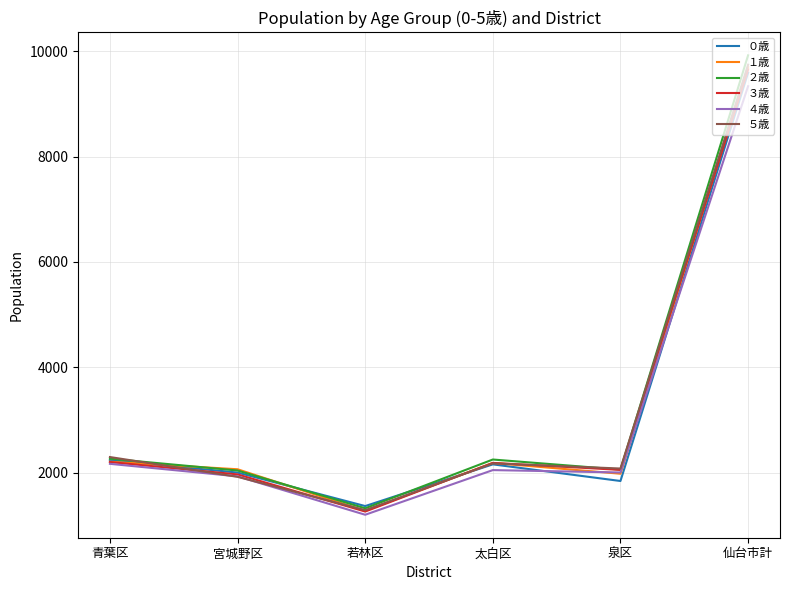

Where is the first local minimum for ２歳?

若林区